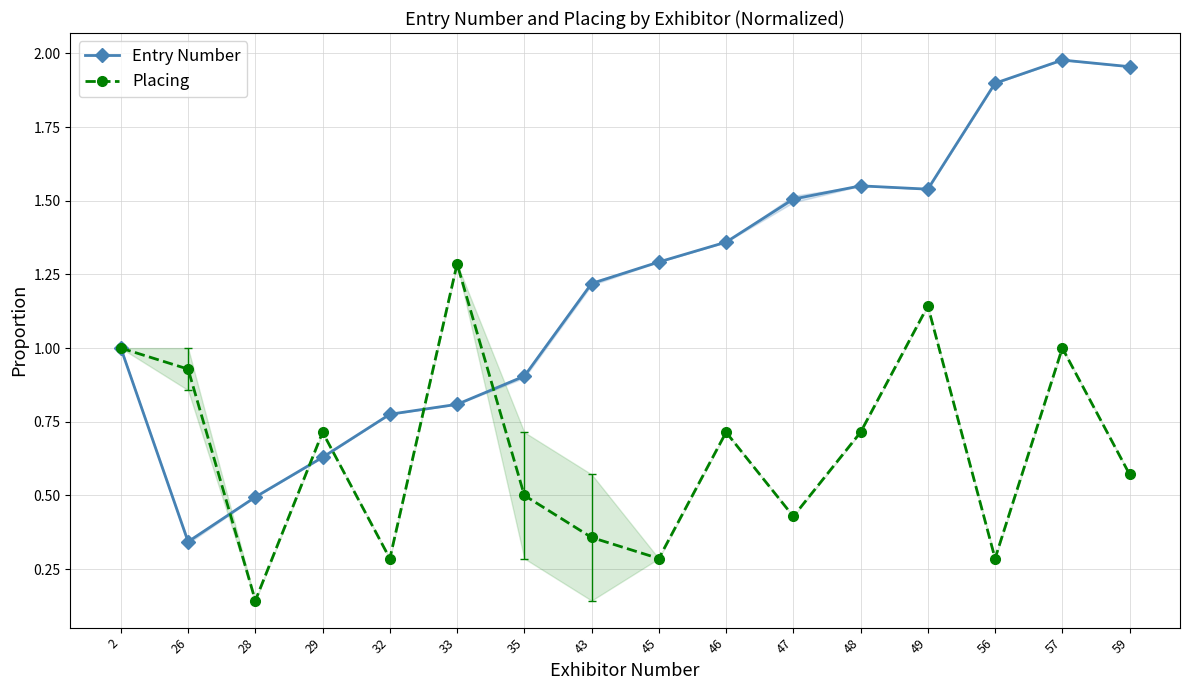

True or false: Placing and Entry Number intersect in this chart.

True